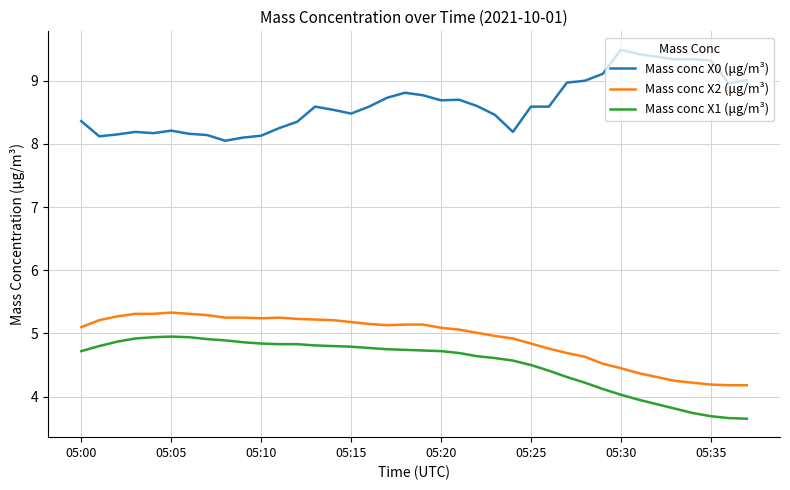

Rank the series by their maximum value, from highest to lowest.

Mass conc X0 (μg/m³), Mass conc X2 (μg/m³), Mass conc X1 (μg/m³)